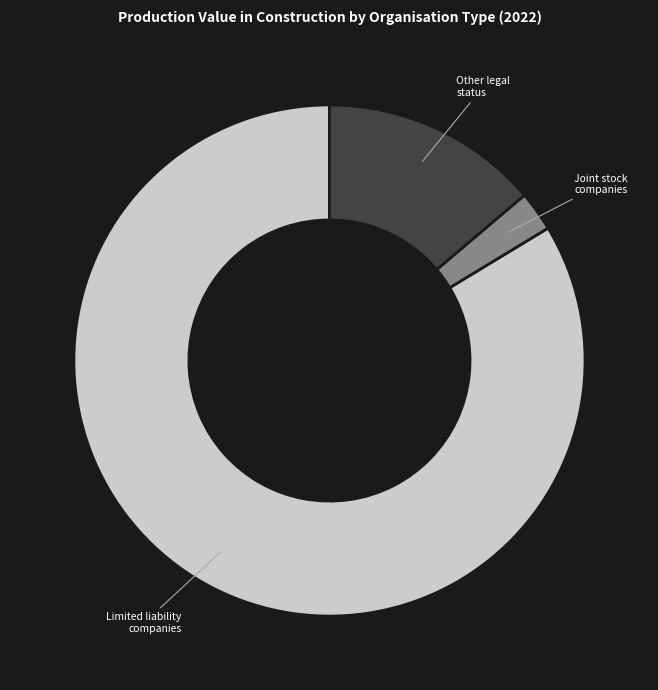

Which has a higher value, Other legal status or Joint stock companies?

Other legal status